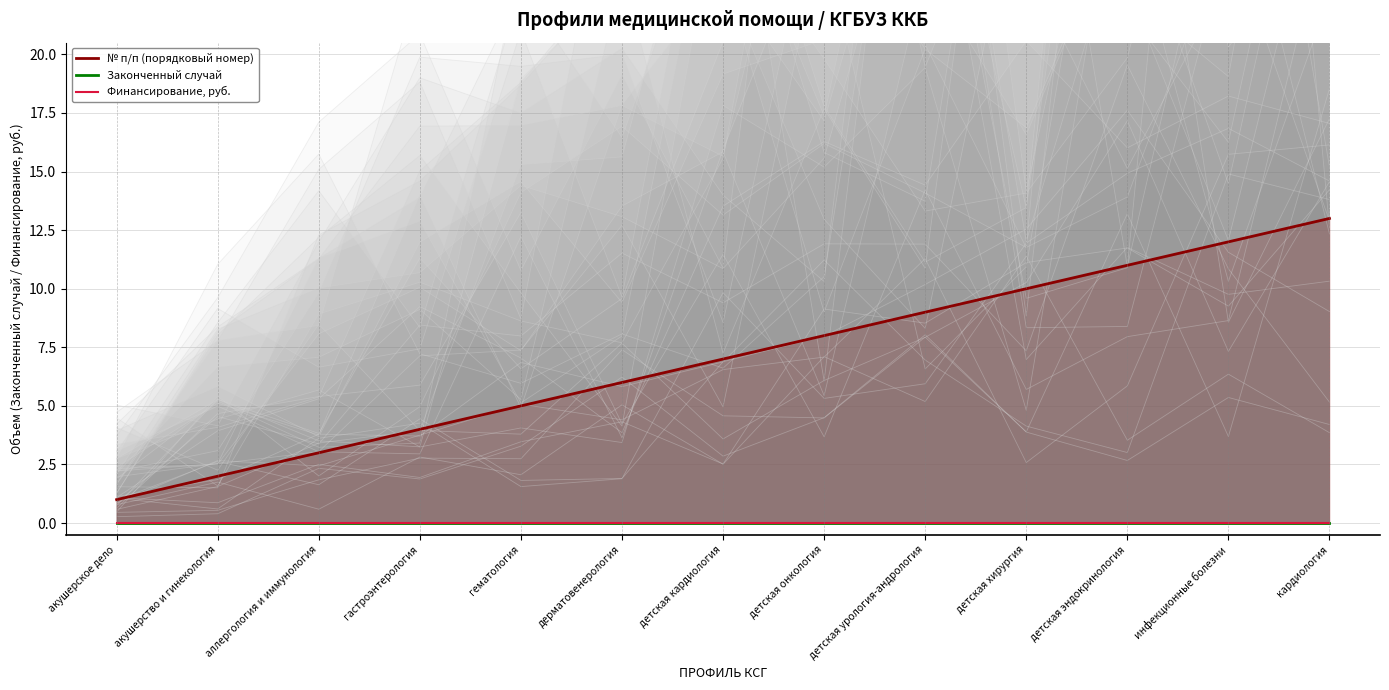

True or false: № п/п (порядковый номер) and Законченный случай cross at least once.

False